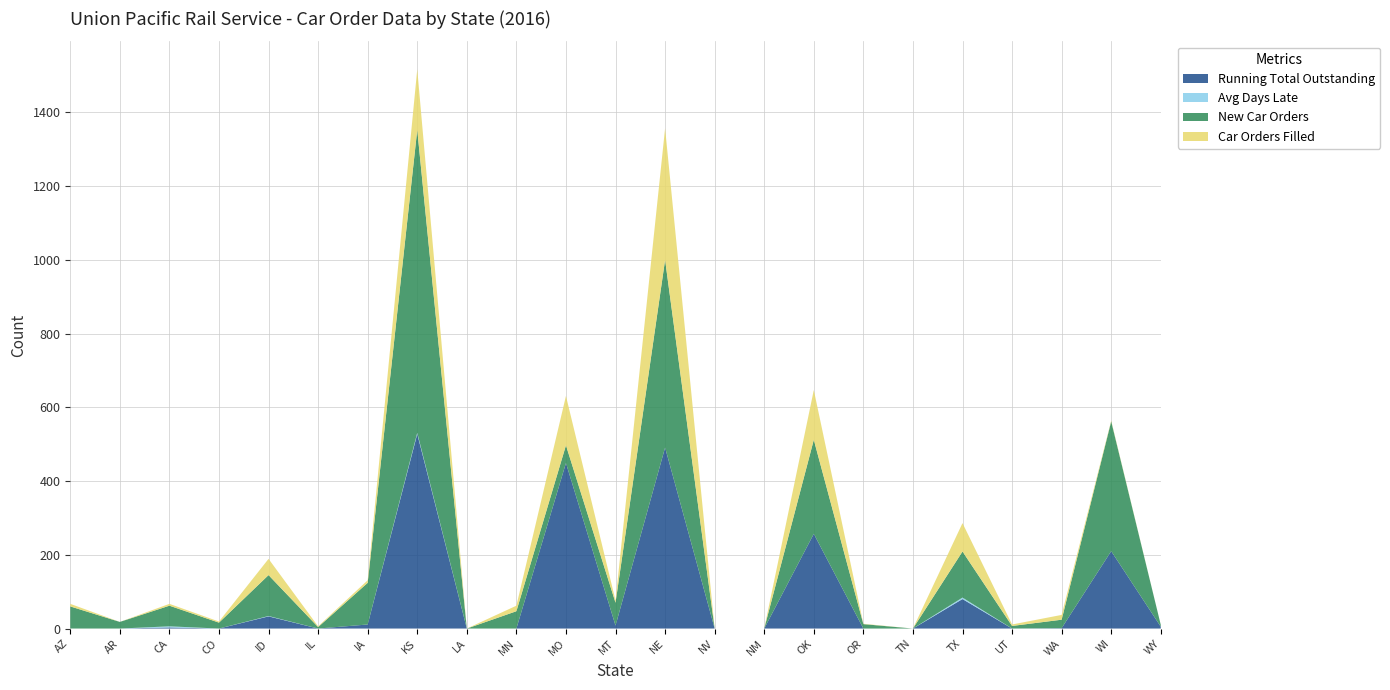

Reading left to right, list all the values displayed in this chart.

Running Total Outstanding: AZ=0	AR=0	CA=3	CO=0	ID=33	IL=0	IA=11	KS=528	LA=0	MN=0	MO=449	MT=8	NE=491	NV=0	NM=0	OK=257	OR=0	TN=0	TX=80	UT=0	WA=1	WI=210	WY=5
Avg Days Late: AZ=0	AR=0	CA=3	CO=0	ID=1	IL=0	IA=0	KS=3	LA=0	MN=0	MO=0	MT=0	NE=0	NV=0	NM=0	OK=0	OR=0	TN=0	TX=4	UT=0	WA=0	WI=0	WY=0
New Car Orders: AZ=60	AR=18	CA=56	CO=16	ID=111	IL=4	IA=113	KS=822	LA=0	MN=47	MO=48	MT=62	NE=509	NV=0	NM=0	OK=255	OR=12	TN=0	TX=125	UT=7	WA=23	WI=352	WY=5
Car Orders Filled: AZ=7	AR=0	CA=5	CO=3	ID=44	IL=2	IA=7	KS=164	LA=0	MN=15	MO=134	MT=6	NE=357	NV=0	NM=0	OK=135	OR=1	TN=0	TX=77	UT=4	WA=13	WI=2	WY=0